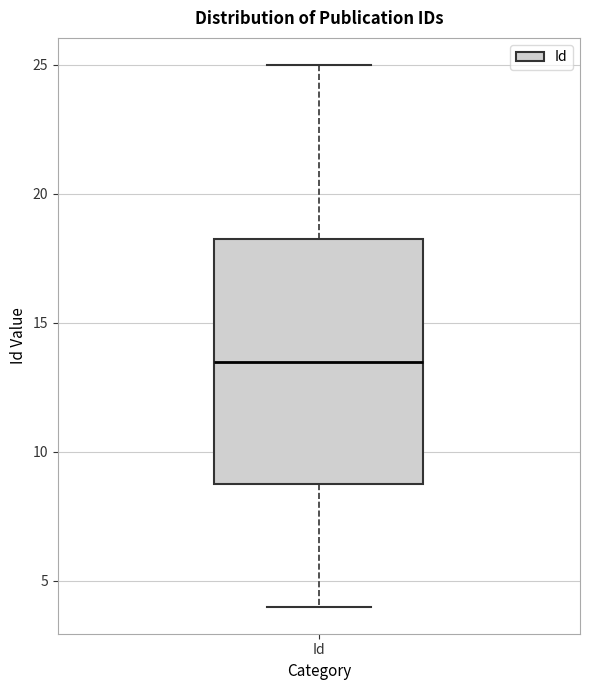

Read this box plot against the y-axis: the position of the median line, the range covered by the box, and the ends of both whiskers. The values are not printed on the chart, so give them approximately, as read against the axis.

median 13.5, box 9.0 to 18.5, whiskers 4.0 to 25.0